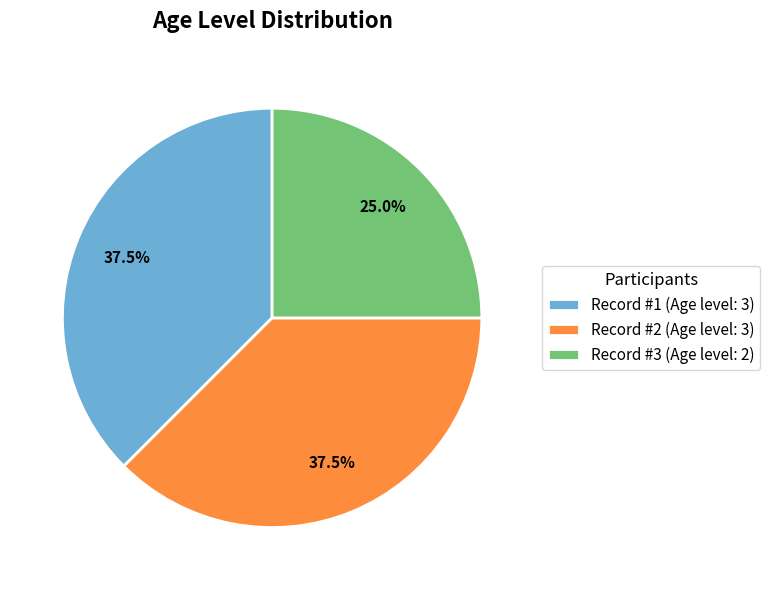

What is the ratio of the value at Record #2 (Age level: 3) to the value at Record #3 (Age level: 2)?

1.5